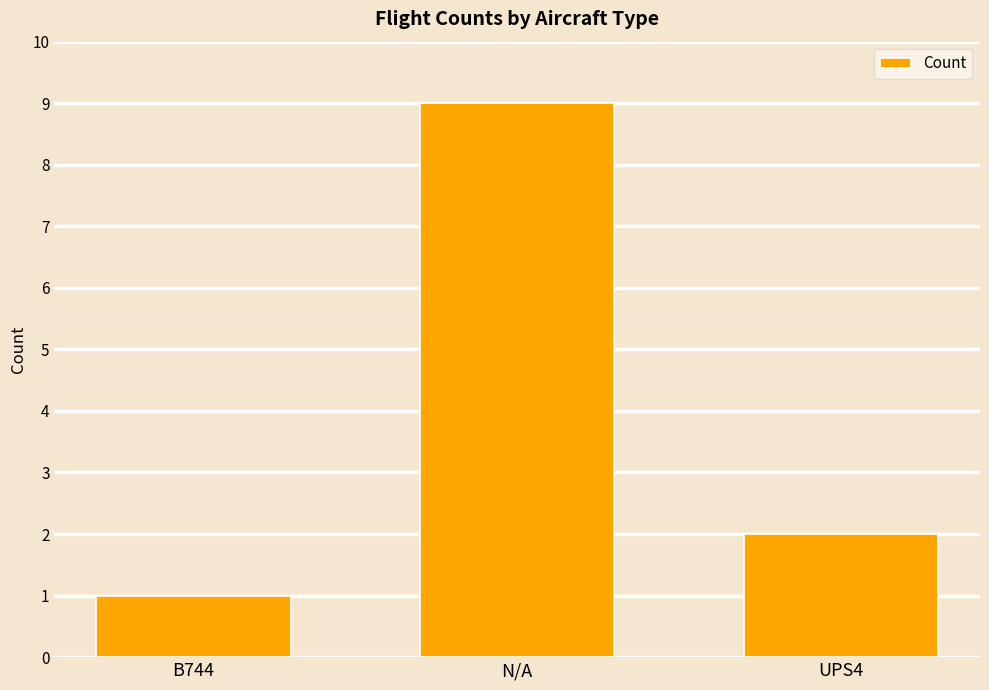

What is the sum of the values at UPS4 and B744?

3